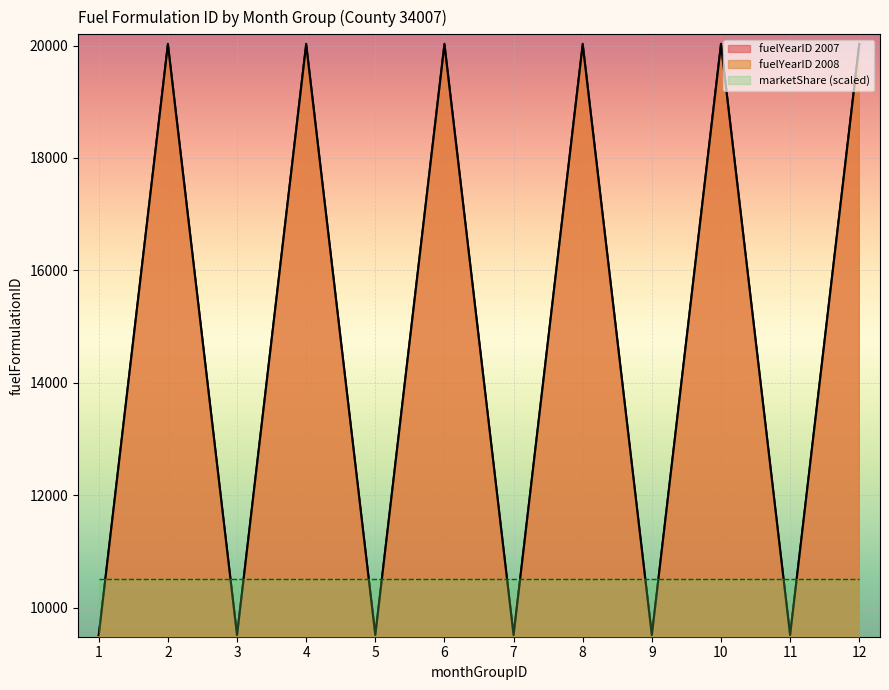

How many interior local peaks does the fuelYearID 2007 series have?

5